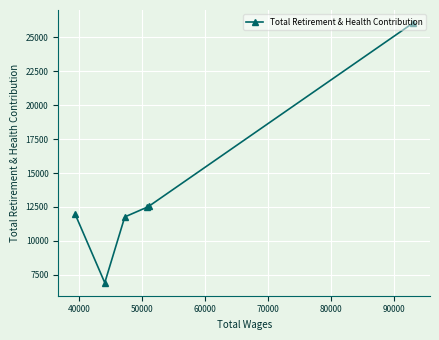

How many series are shown in this chart?

1